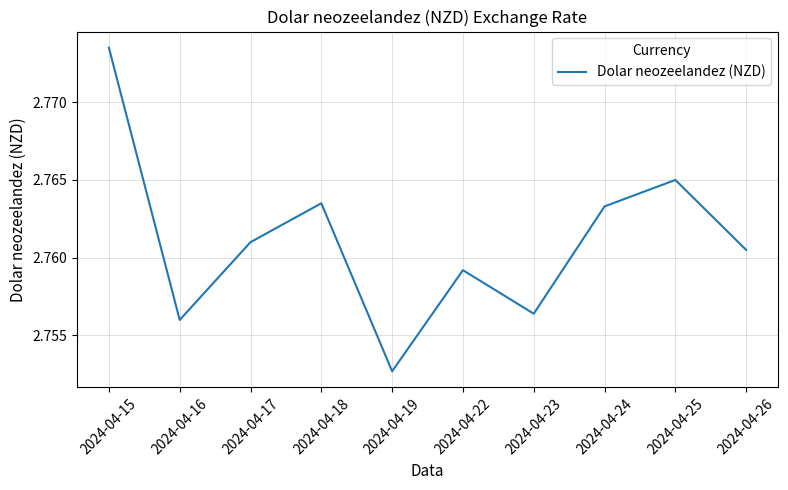

What is the sum of all values?

27.6